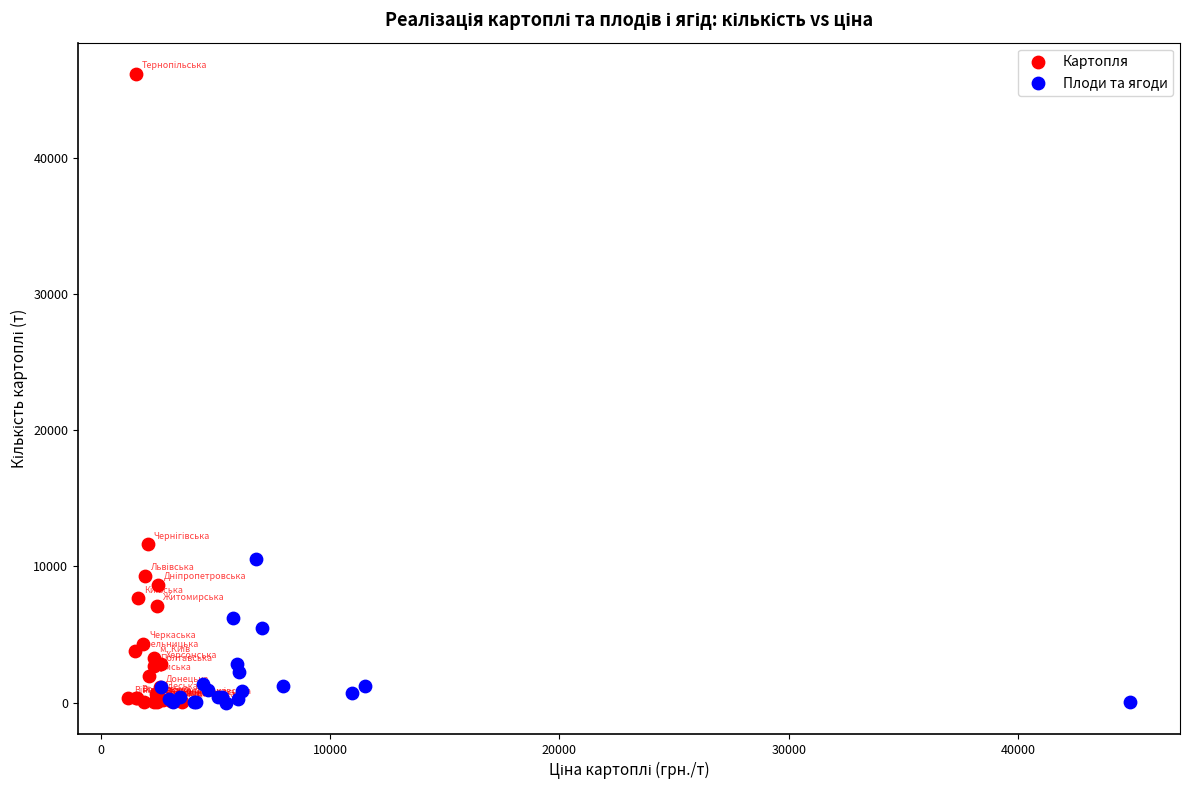

Which series has the widest spread of Y values?

Картопля